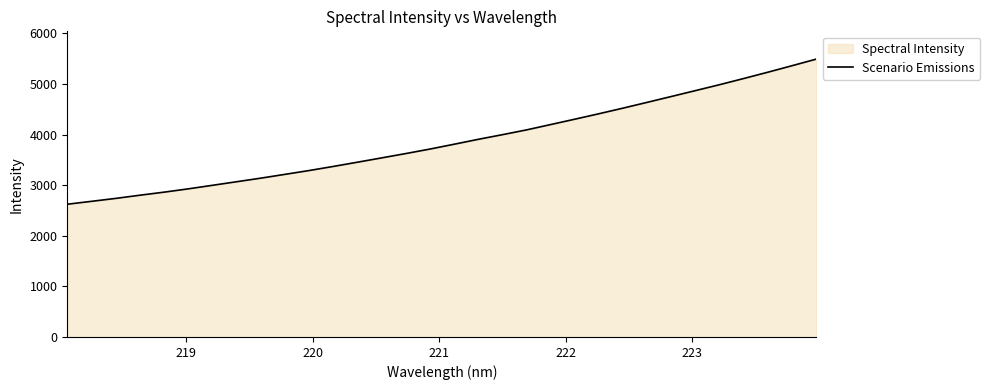

True or false: there are more than 0 points higher than both neighbors.

False